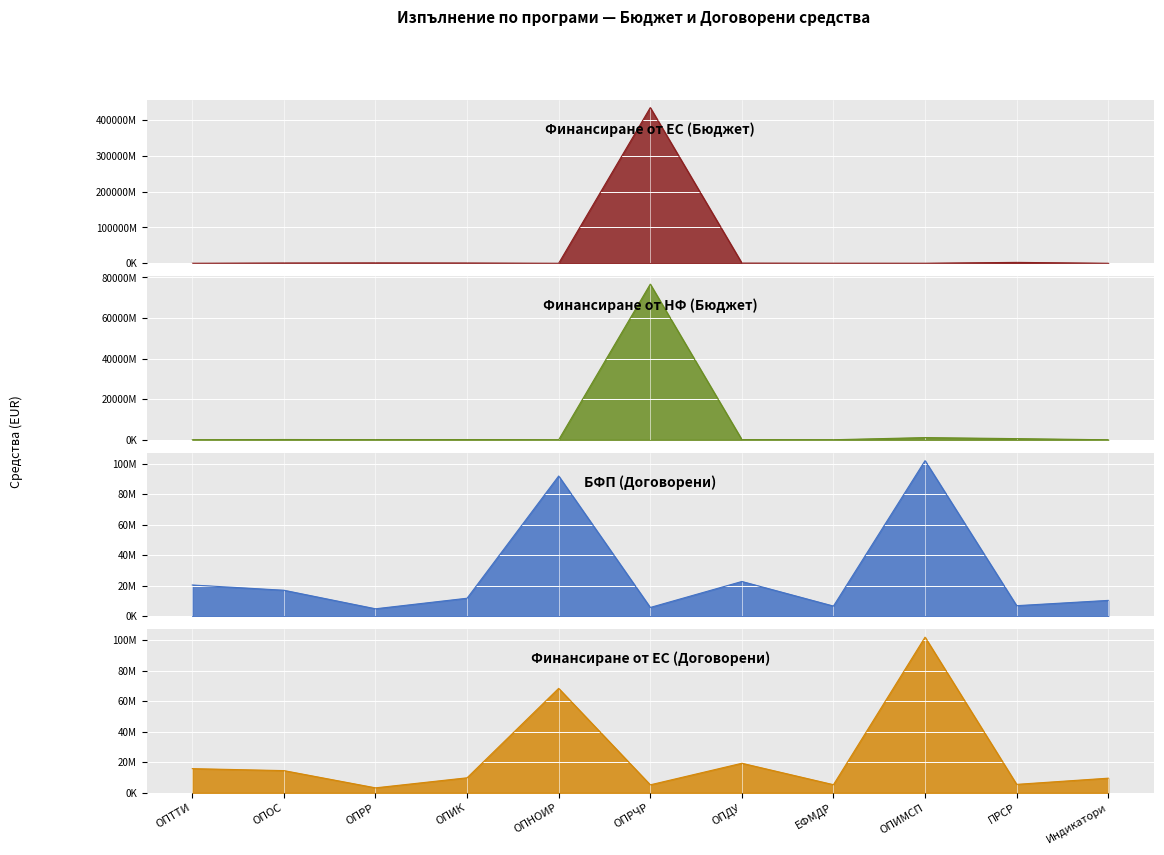

Does the chart display data point markers on the line(s)?

No